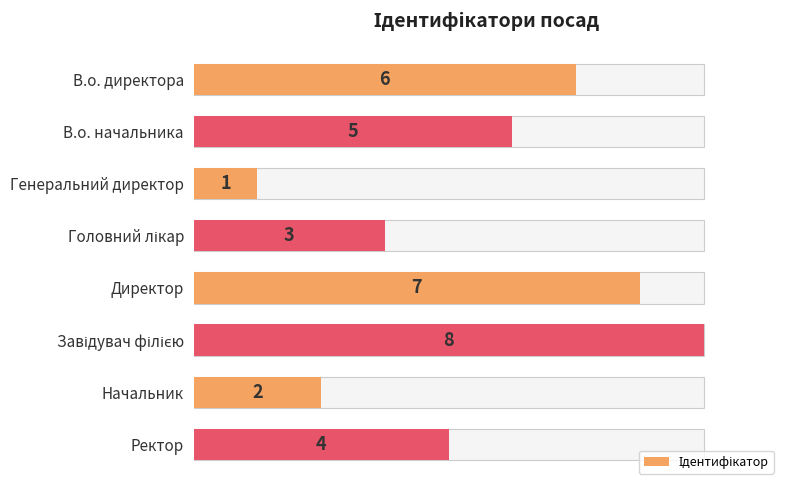

What is the value of the 5th bar from the left?

7